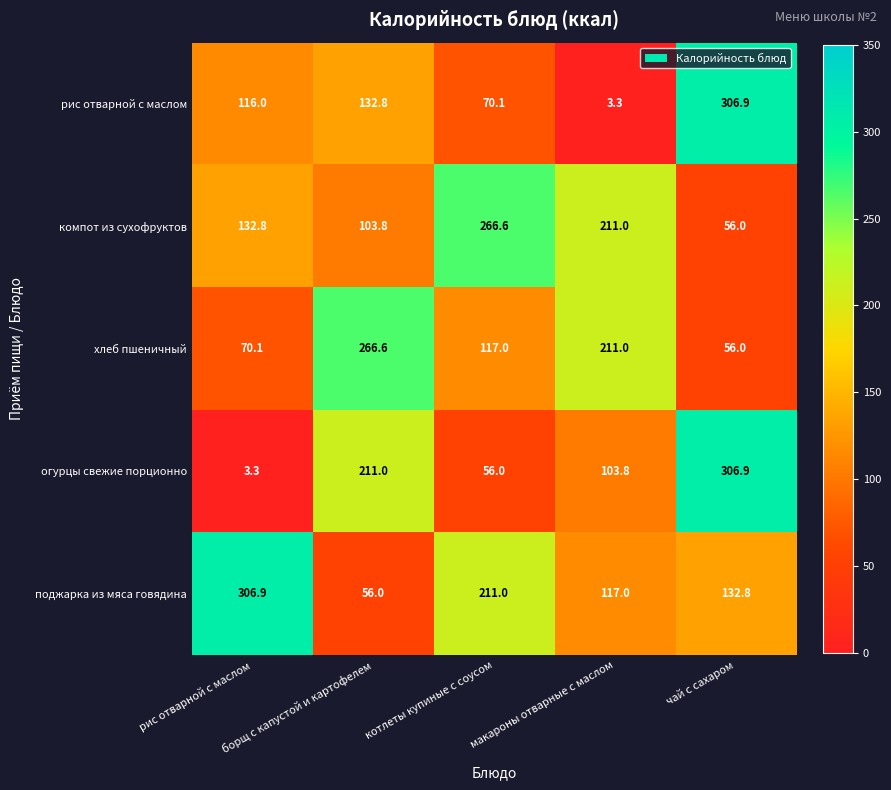

The value of поджарка из мяса говядина at котлеты купиные с соусом is 280.1. True or false?

False